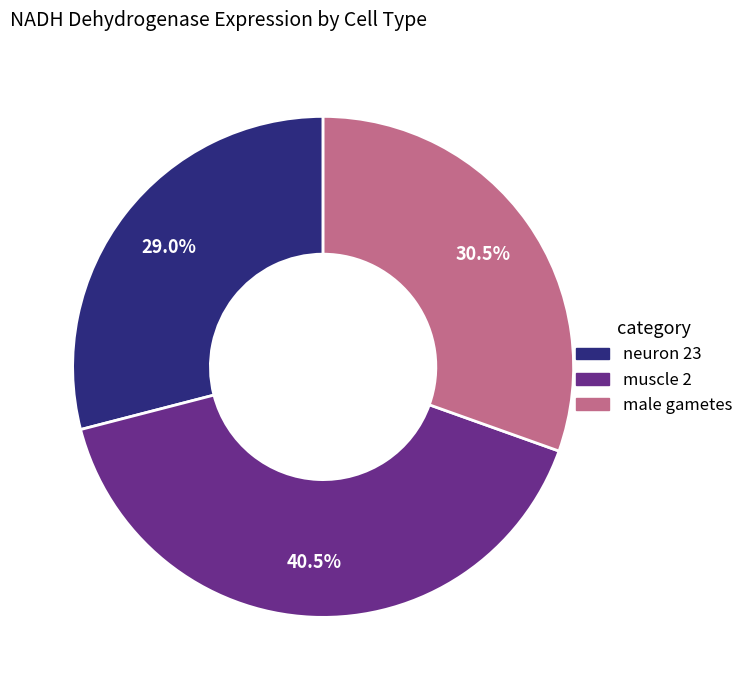

What is the largest slice in the pie chart?

muscle 2